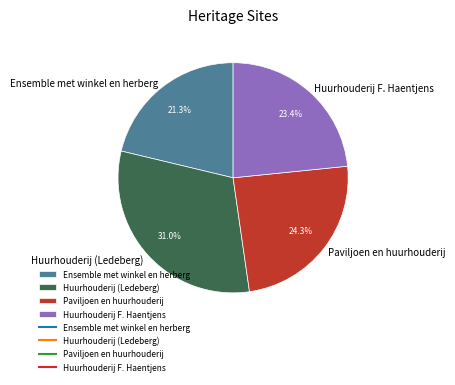

How many slices are in this pie chart?

4